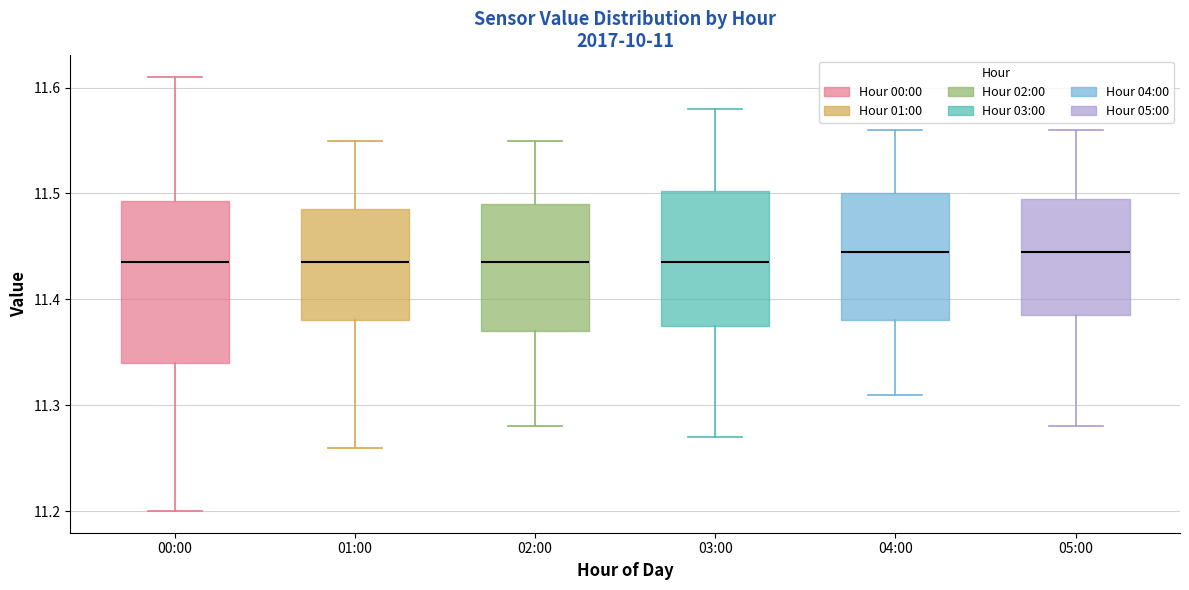

Comparing the boxes themselves (not the whiskers), which one is the tallest?

00:00